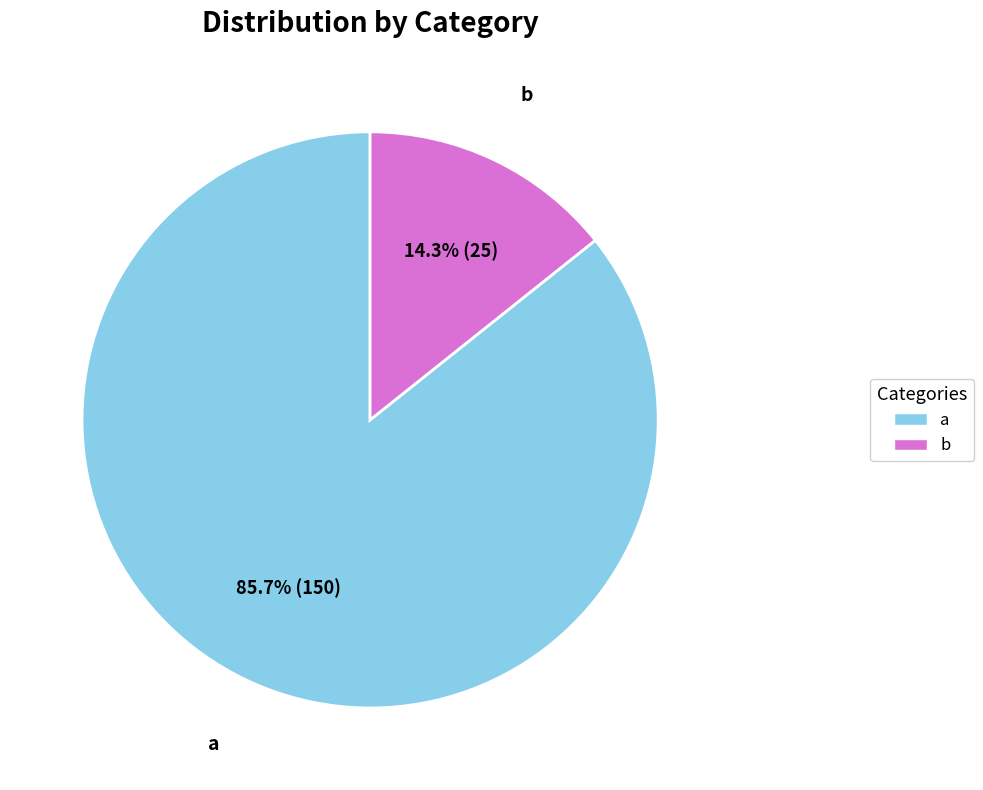

Do b and a together represent more than half of the pie?

Yes